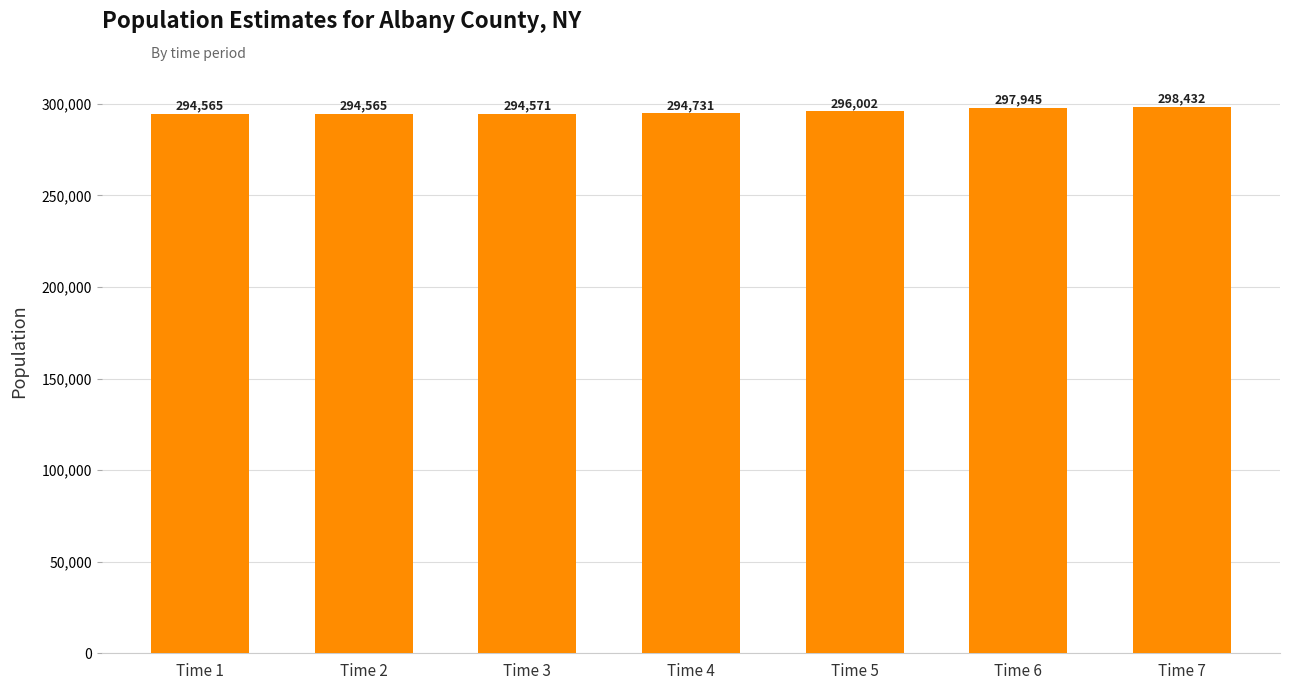

At which category does the chart reach its peak across all series?

Time 7